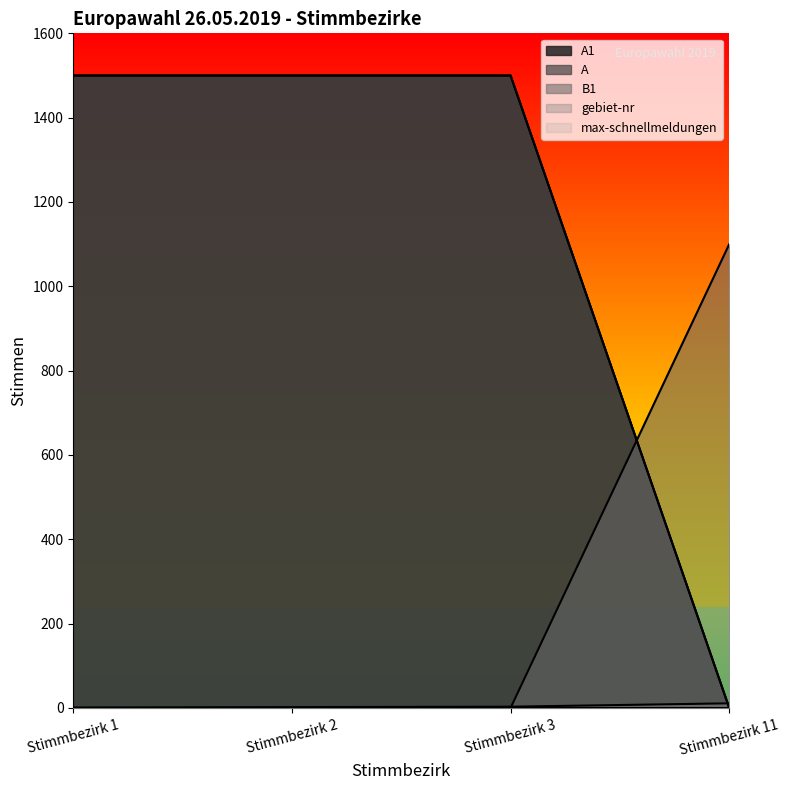

At which category is the sum across all series the highest?

Stimmbezirk 3